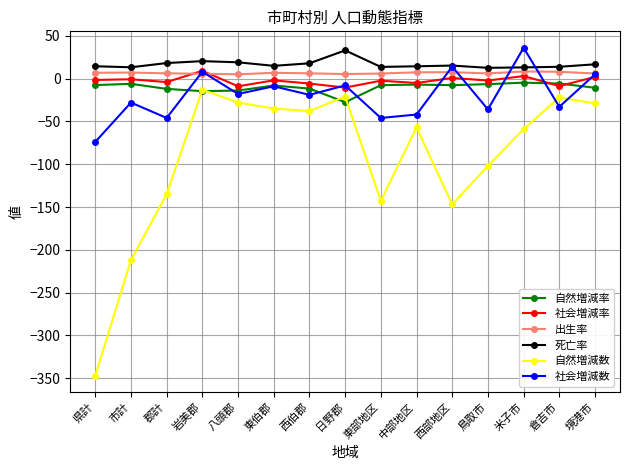

What is the label of the 9th point from the right?

西伯郡